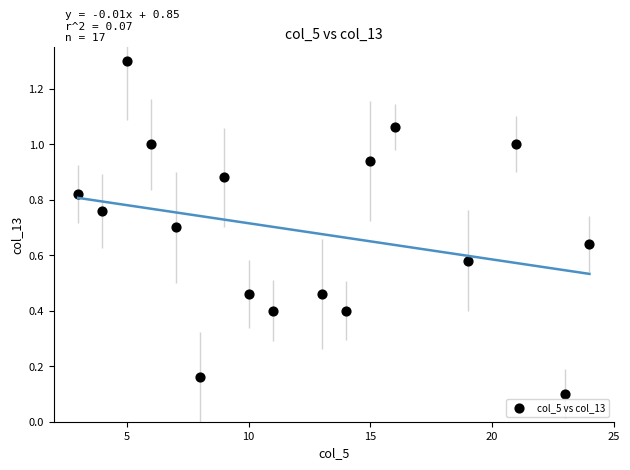

What is the range of X values (max minus min)?

21.0